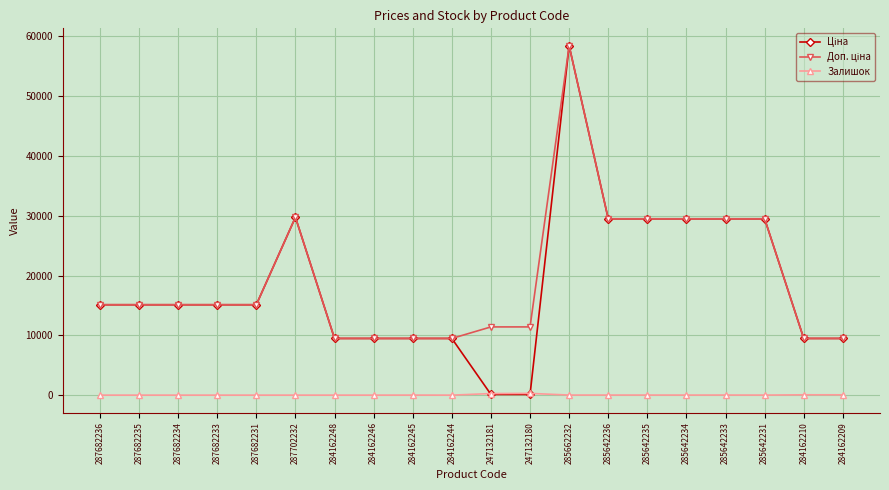

Is it true that Залишок equals 0.0 at 287682235?

True